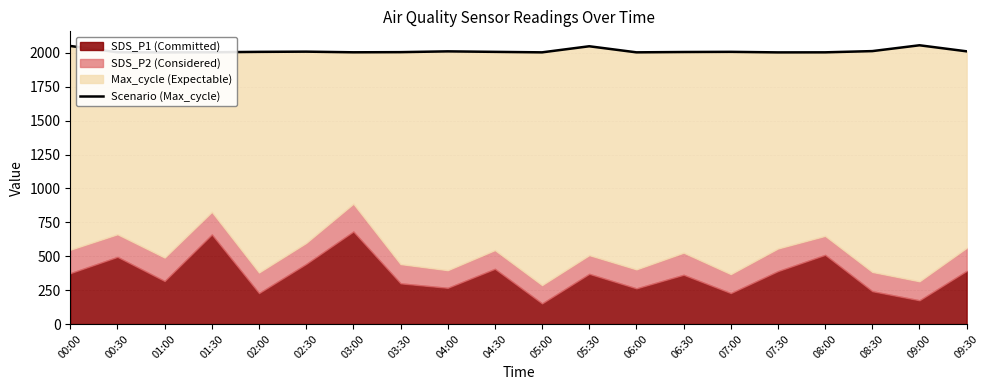

What is the change in value from 03:00 to 06:00?

-0.3